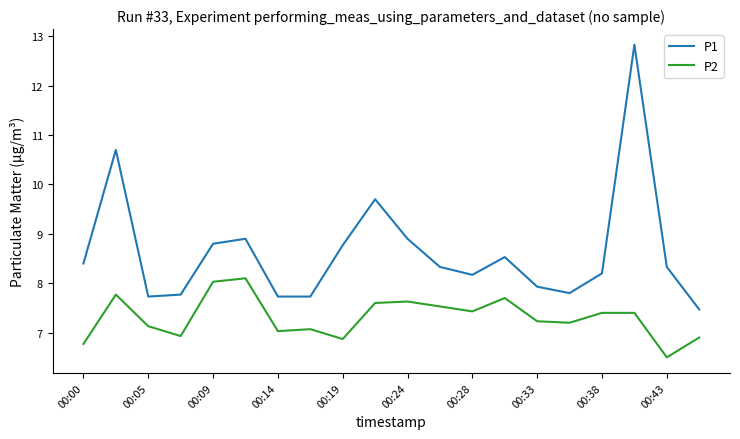

Rank the series by their maximum value, from lowest to highest.

P2, P1